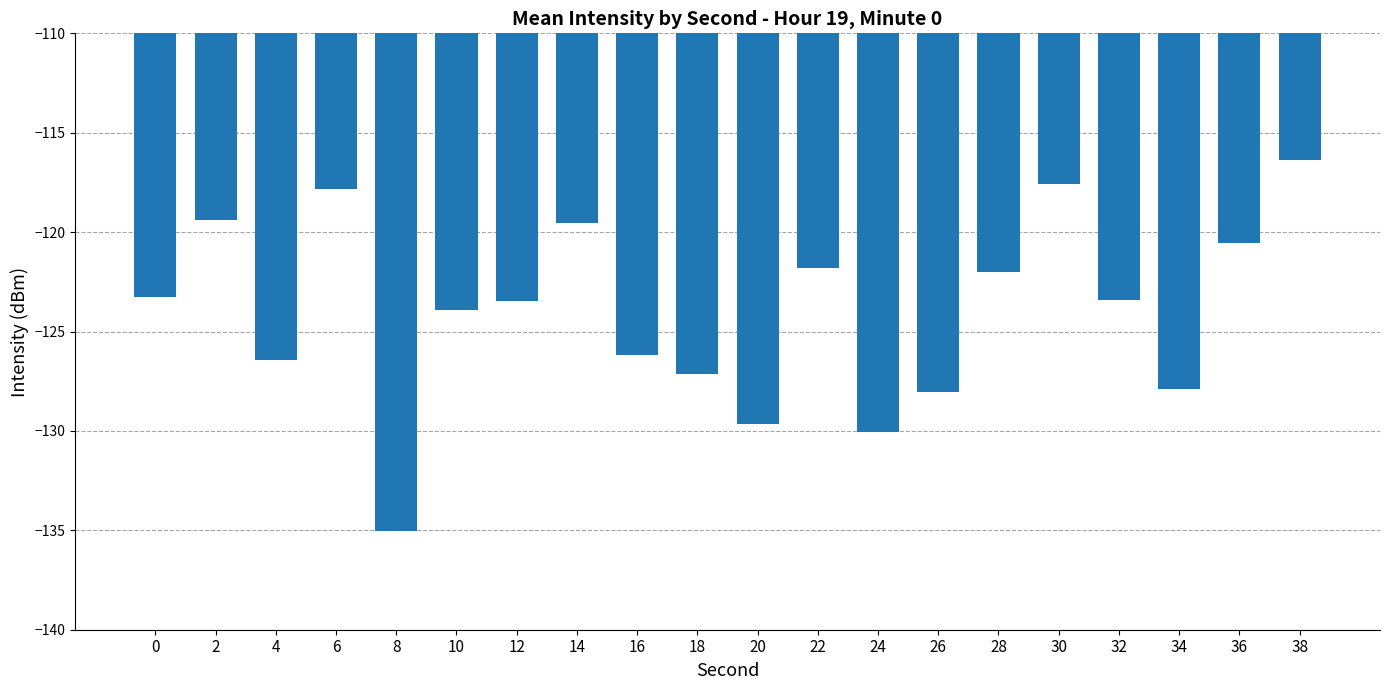

True or false: the data shows -218.0 at 10.

False